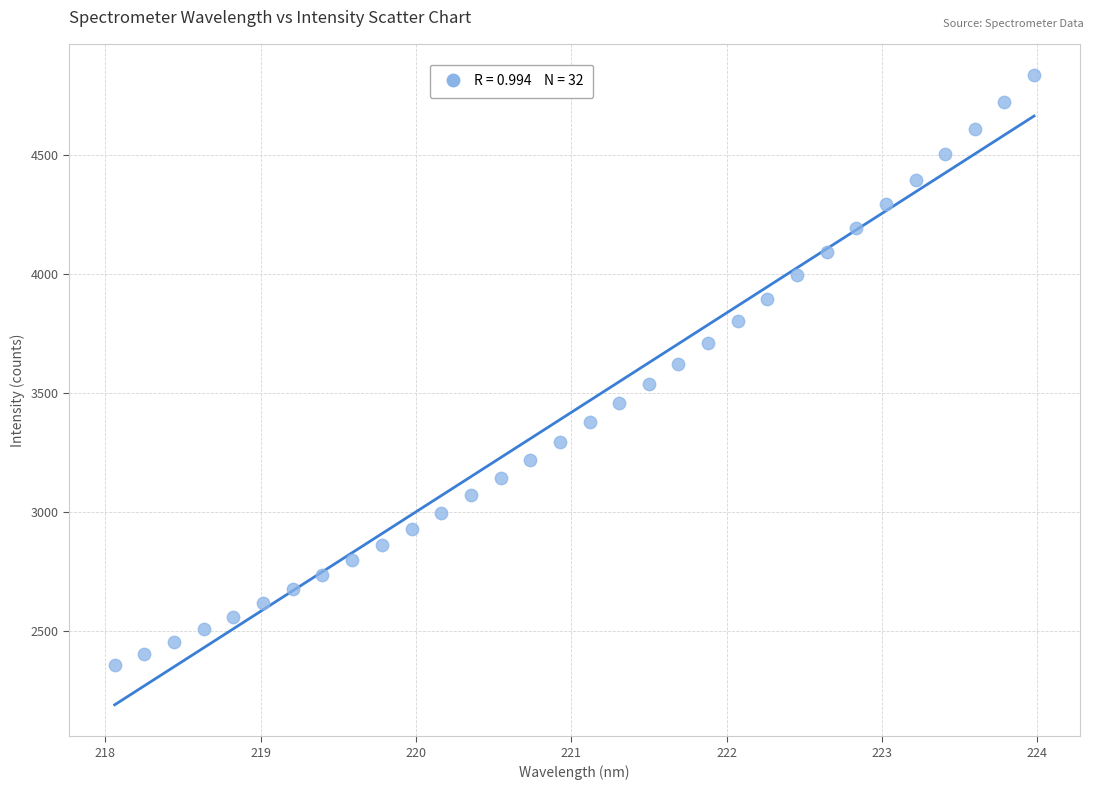

What is the range of X values (max minus min)?

5.9